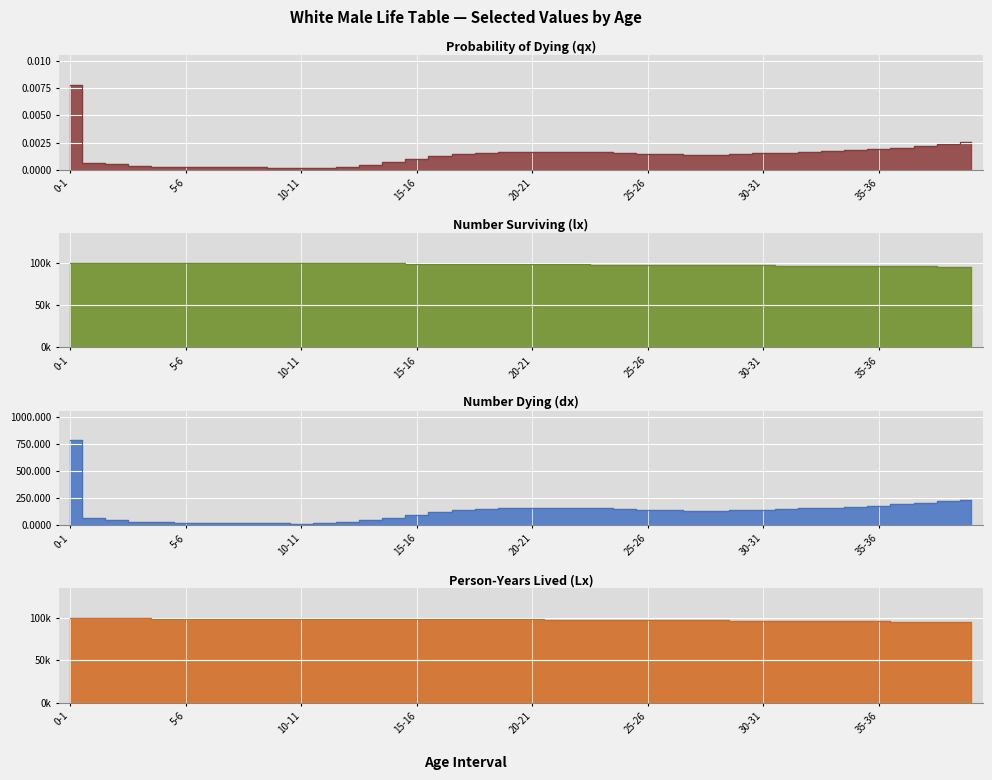

Between 12 and 14, which is larger?

14